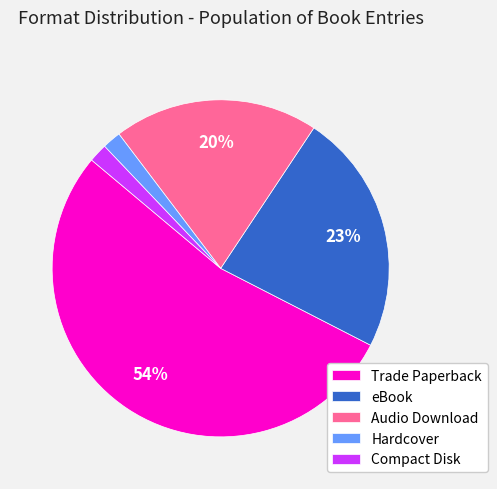

Which category has the biggest portion of the pie?

Trade Paperback